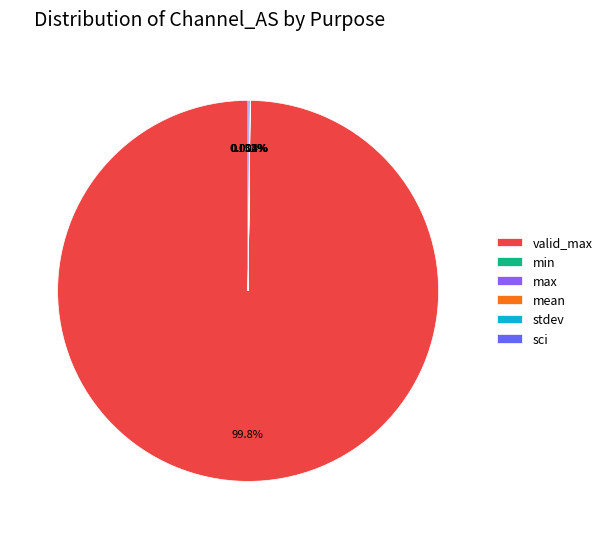

Does any single category account for the majority?

Yes